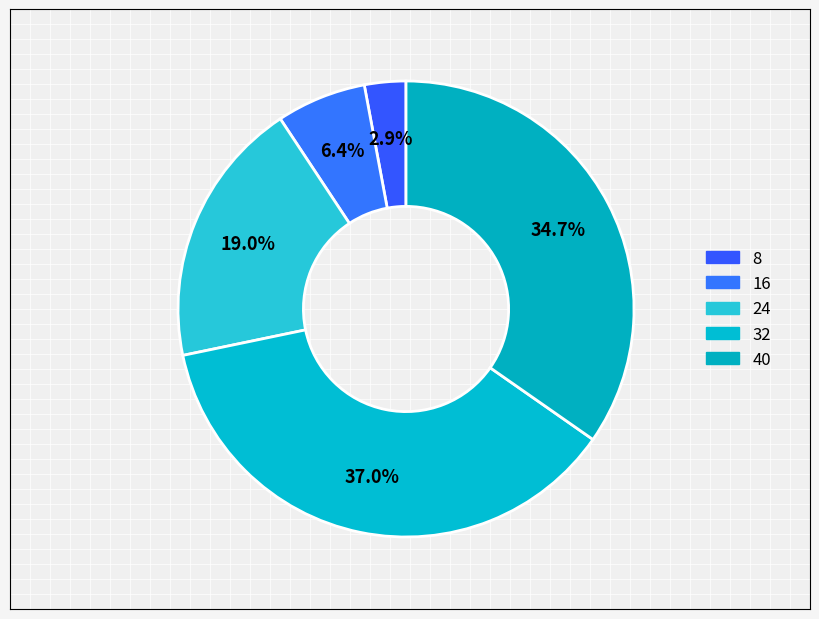

Is it true that 24 is 10% of the pie?

False